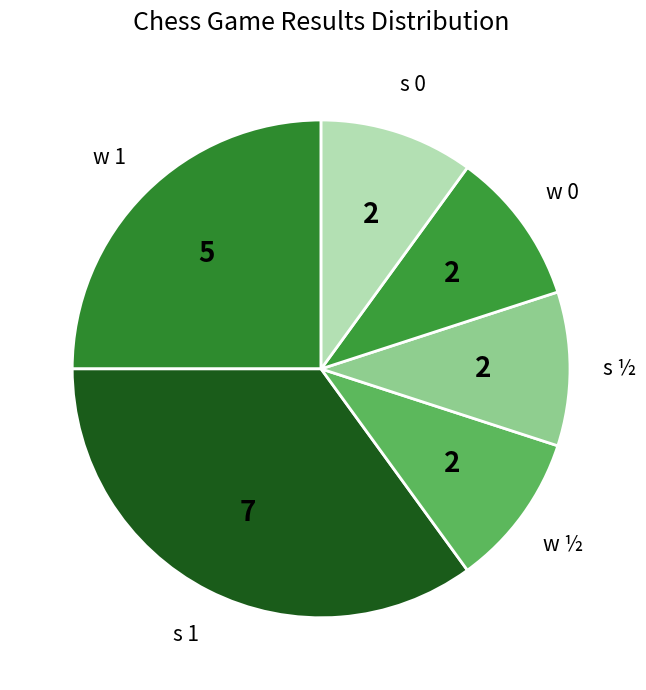

Count the number of slices in the pie.

6